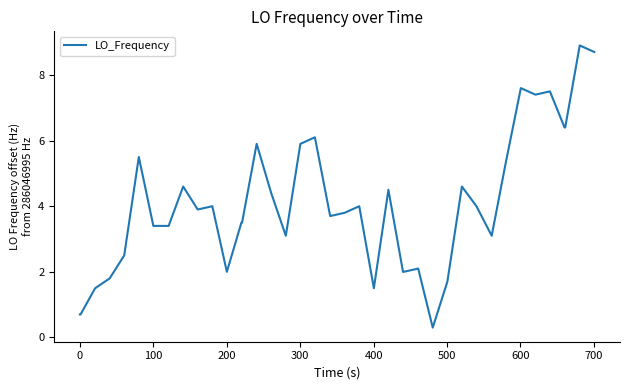

What is the difference between the maximum and minimum values?

8.6